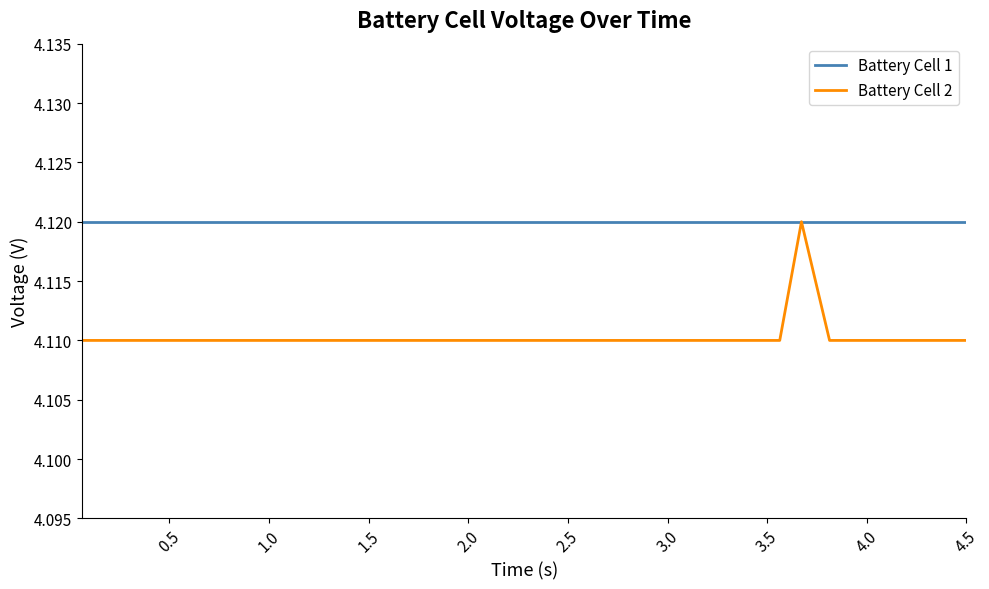

How many lines are shown in the chart?

2